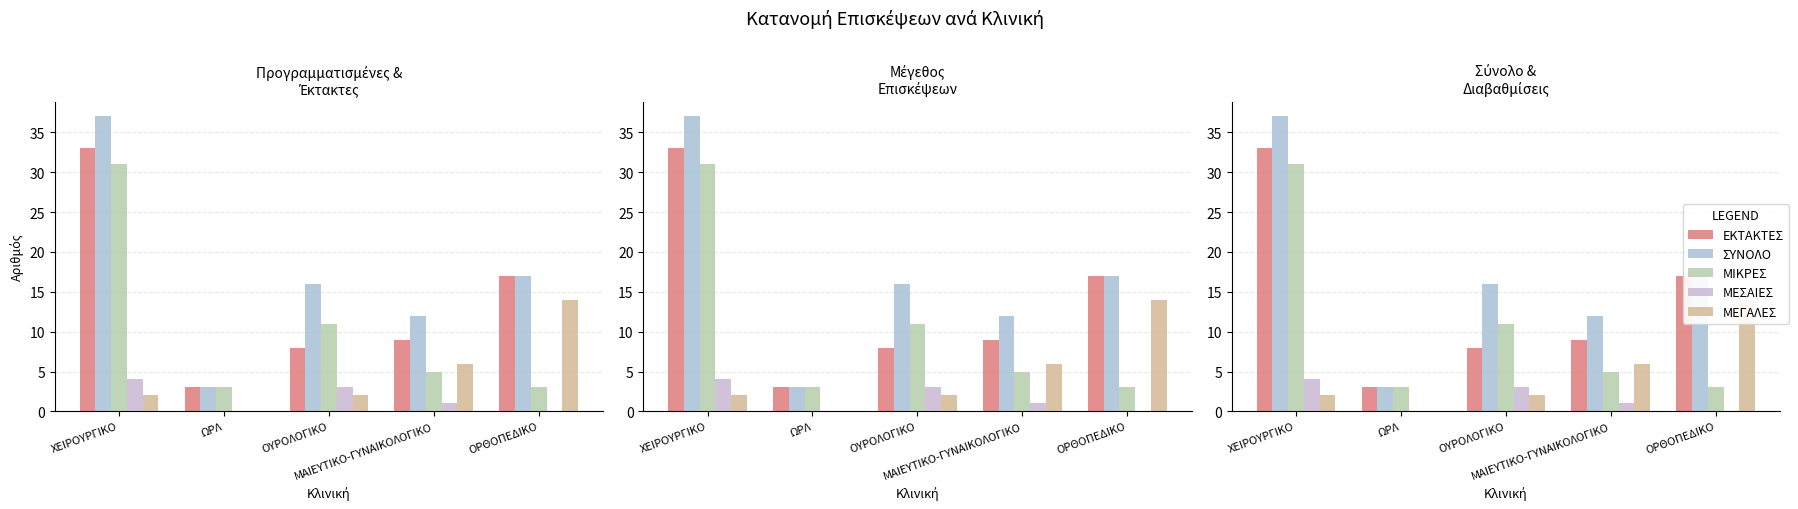

At which label does ΕΚΤΑΚΤΕΣ first exceed 9?

ΧΕΙΡΟΥΡΓΙΚΟ